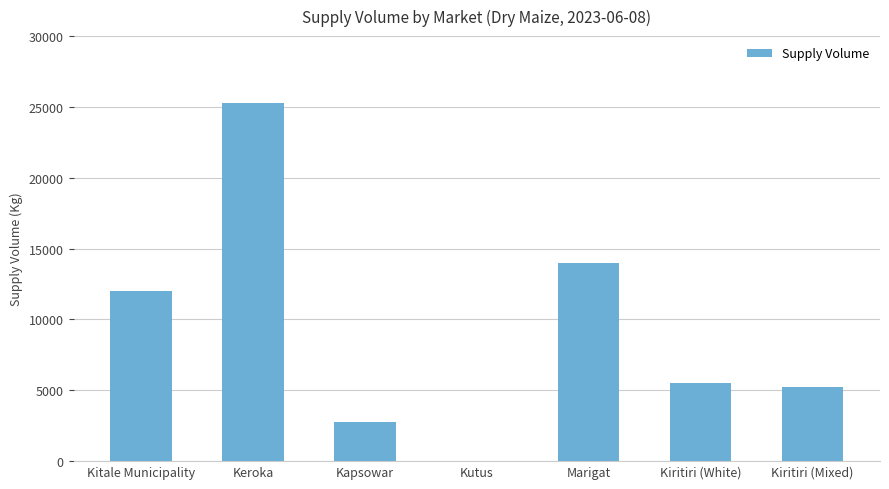

True or false: the data shows 8310 at Kitale Municipality.

False